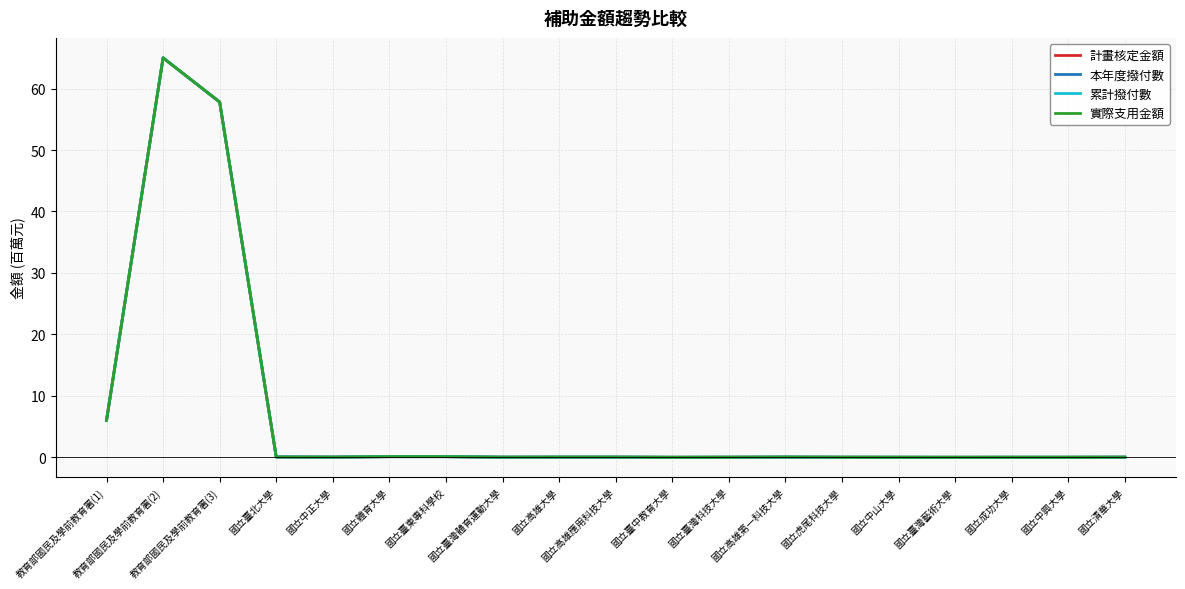

What is the difference between the 實際支用金額 values at 國立臺東專科學校 and 國立臺灣體育運動大學?

0.1